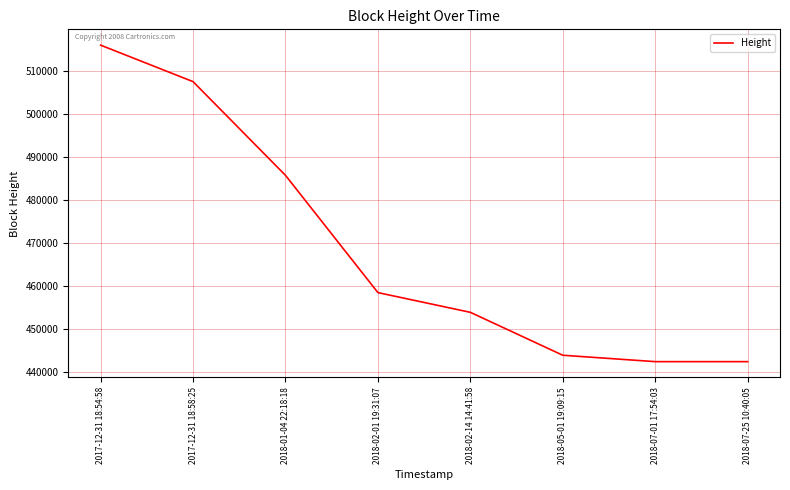

At which label does the data first exceed 458454?

2017-12-31 18:54:58